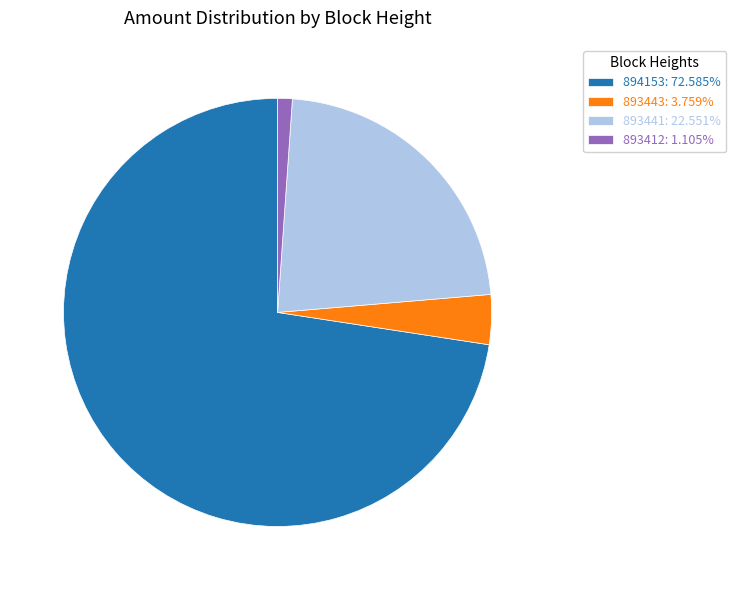

Combined, do 894153: 72.585% and 893443: 3.759% account for over 50%?

Yes